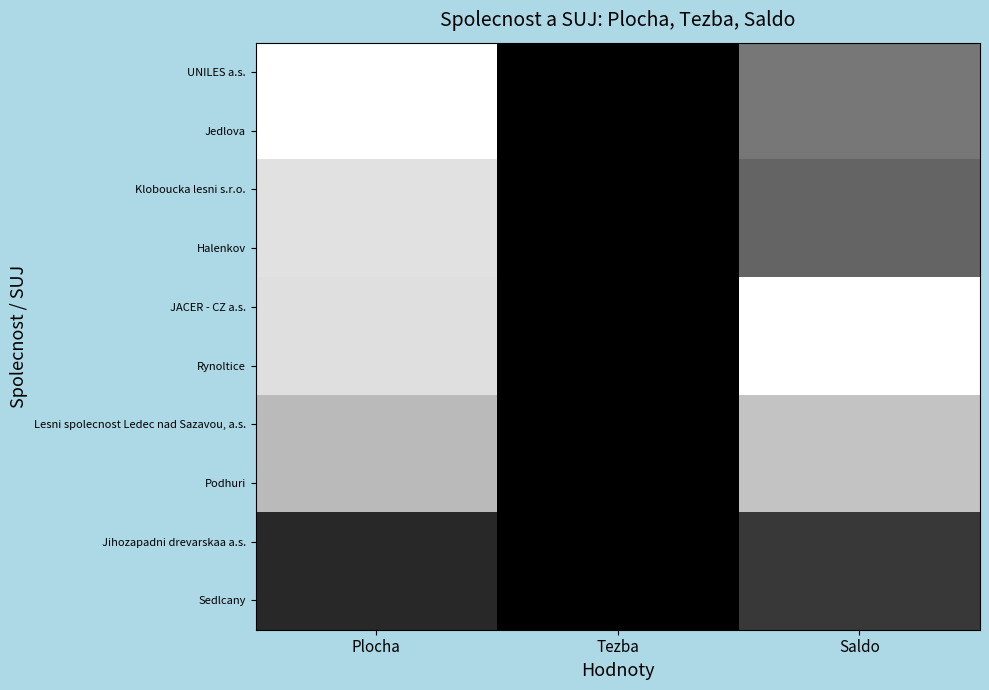

What is the total value across all series at Plocha?

7.3